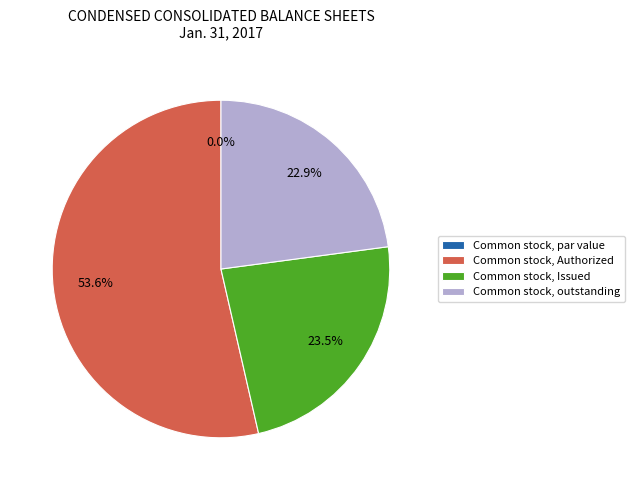

Is it true that Common stock, par value is 1% of the pie?

False